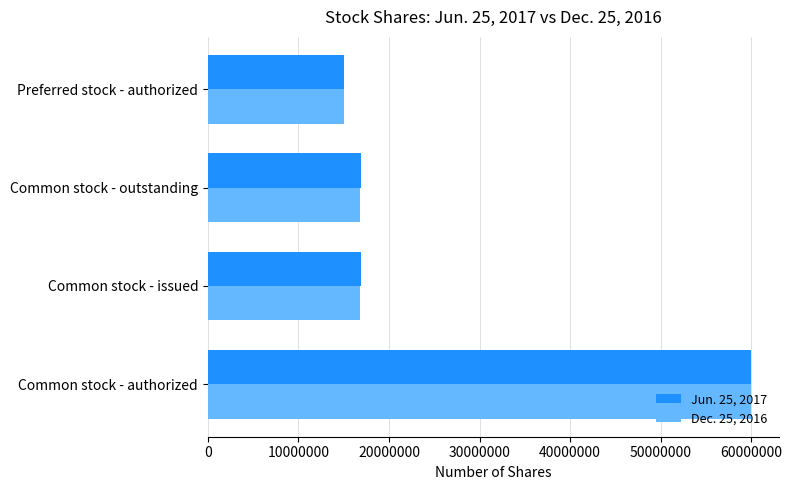

The value of Dec. 25, 2016 at Preferred stock - authorized is 26813571. True or false?

False